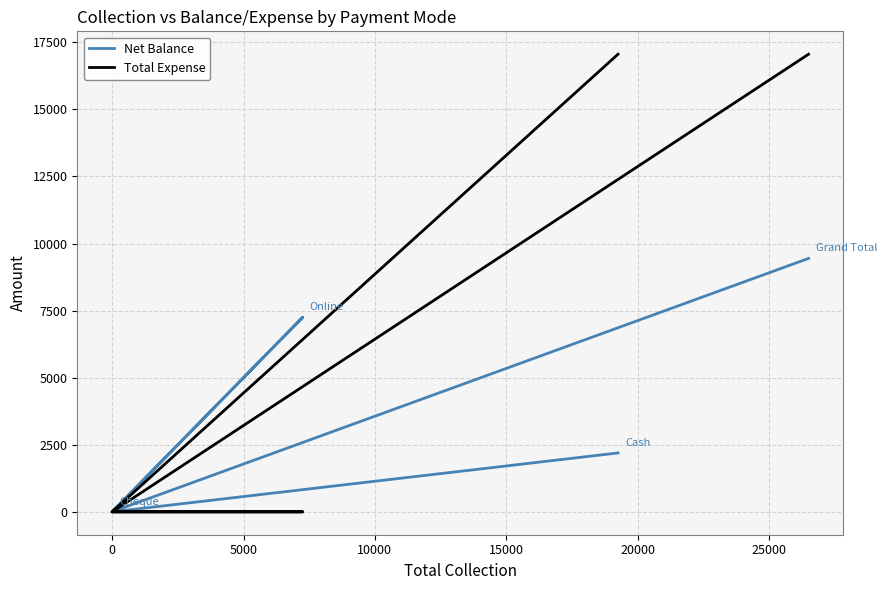

At how many categories does at least one series exceed 979?

3